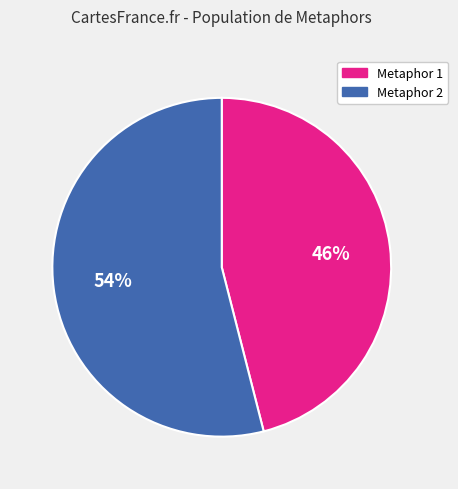

To the nearest percent, what is the difference between the largest and smallest slice percentages?

8%